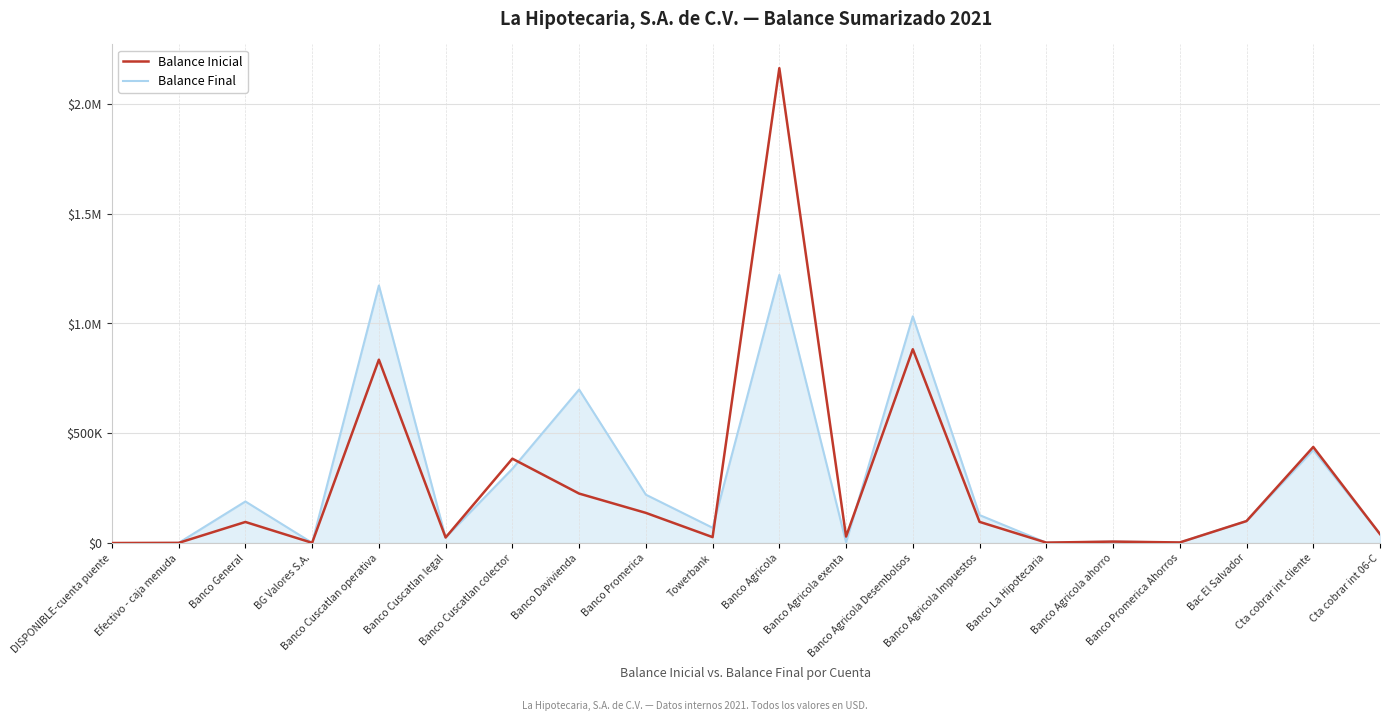

Does the chart display data point markers on the line(s)?

No